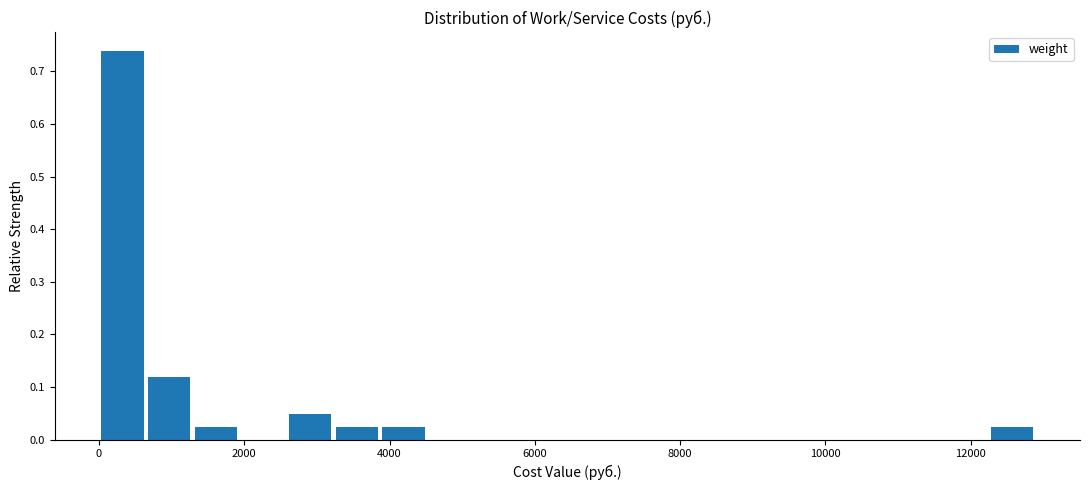

Around what value on the x-axis is the tallest bar? Give the approximate position of its centre, as read against the axis.

400